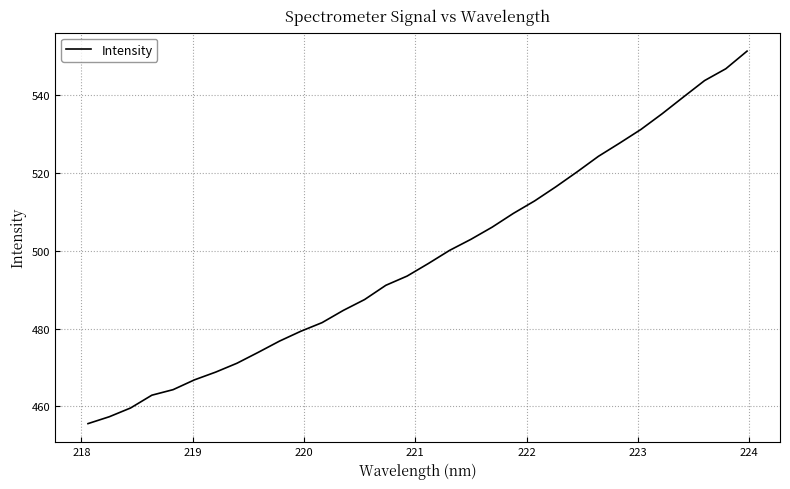

What is the difference between the maximum and minimum values?

95.8